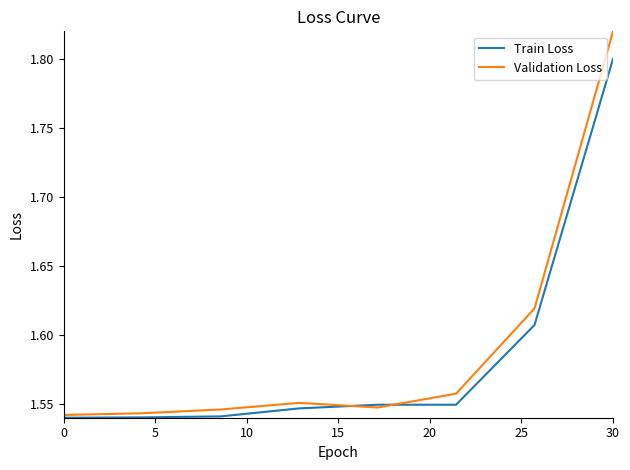

Does the chart display data point markers on the line(s)?

No